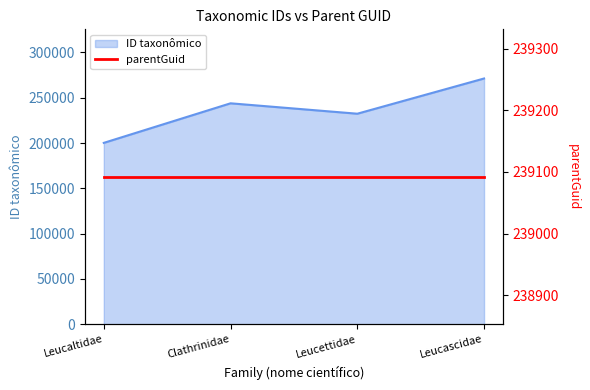

What is the label of the 2nd point from the right?

Leucettidae